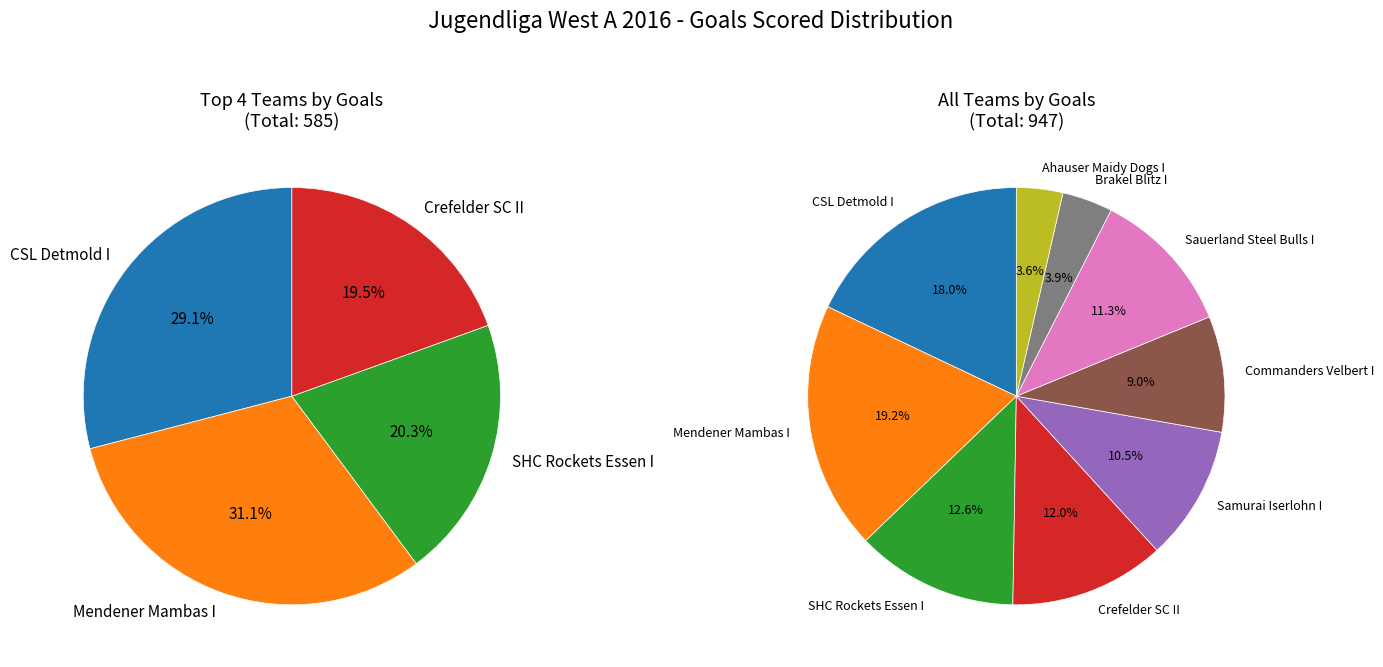

Is Commanders Velbert I the majority of the pie?

No